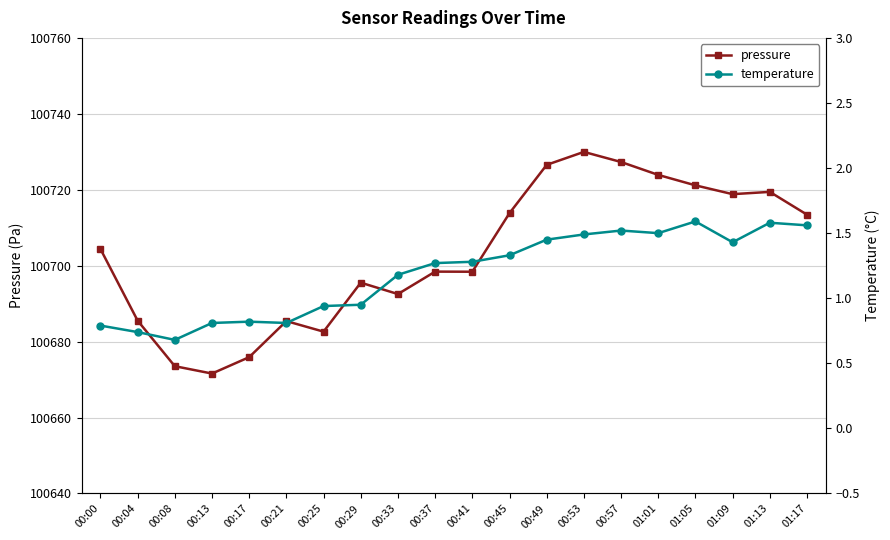

The value of pressure at 00:45 is 100713.8. True or false?

True